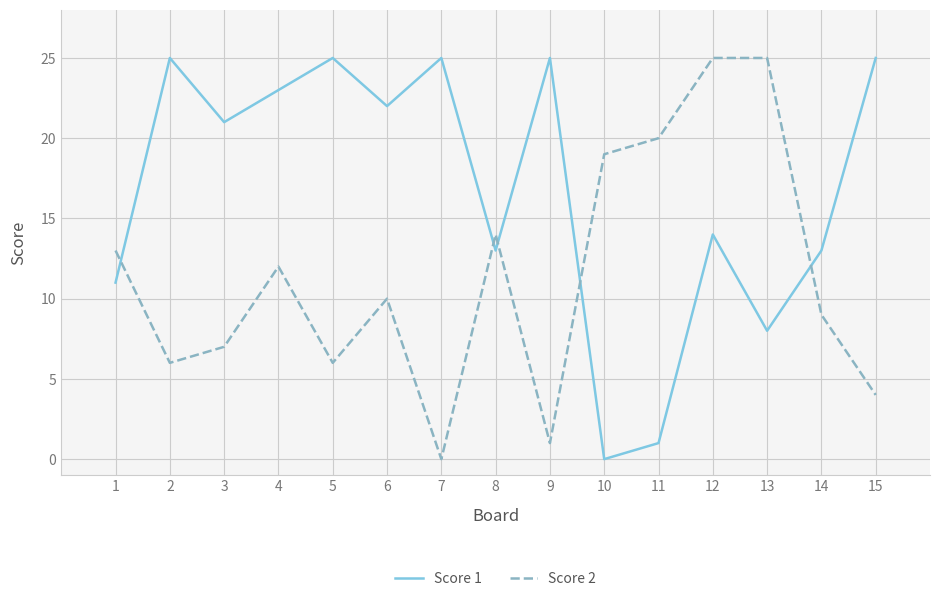

Between which two adjacent categories do Score 1 and Score 2 first intersect?

1 and 2